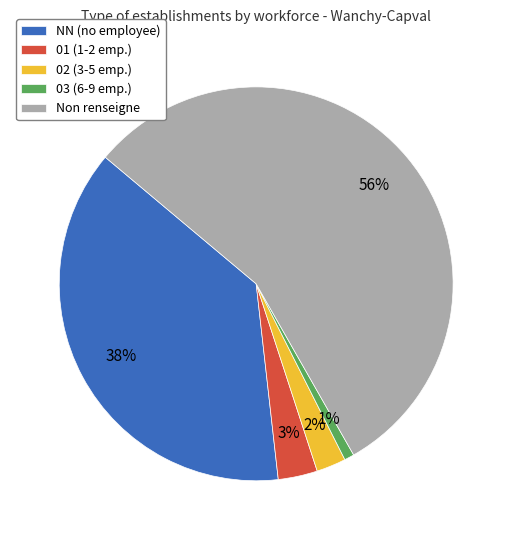

What percentage is the Non renseigne slice, to the nearest percent?

56%